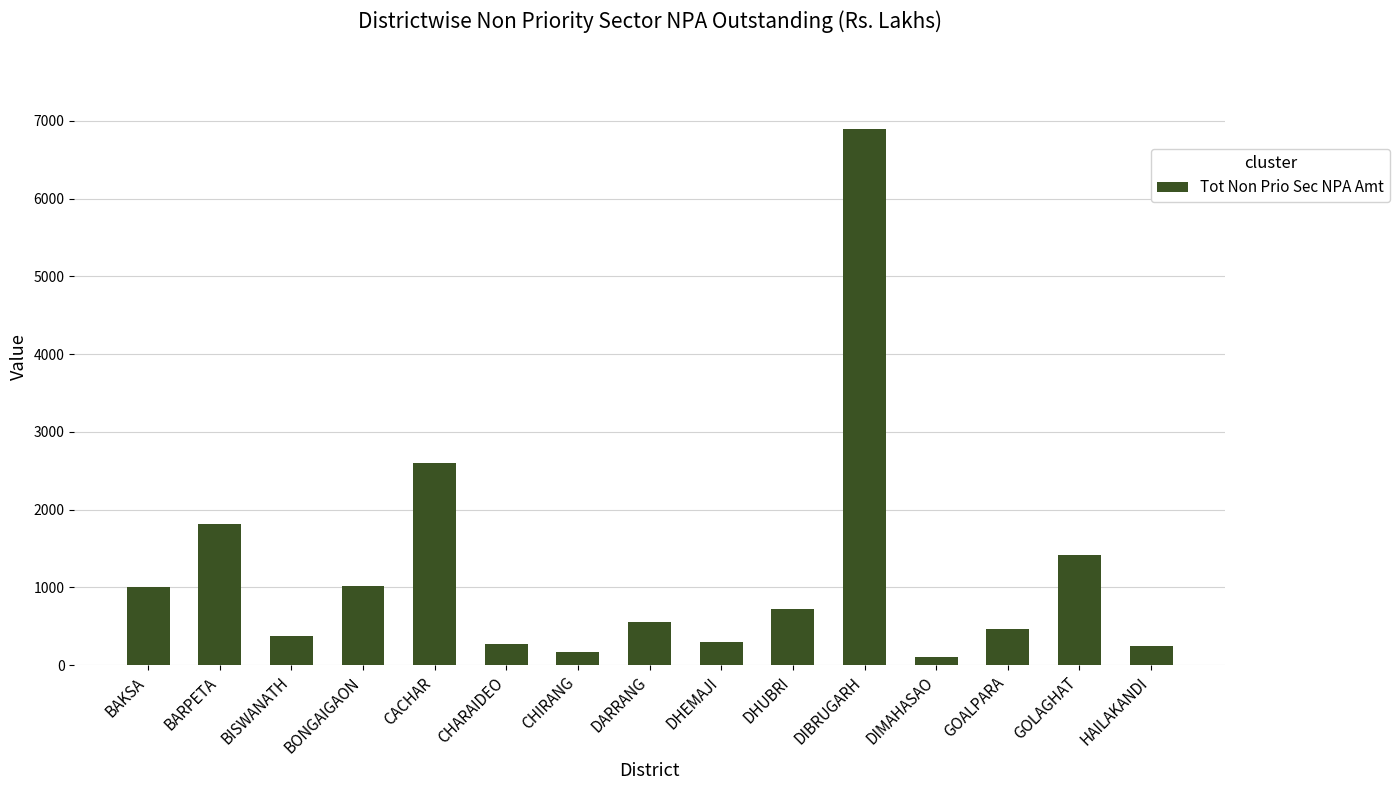

Which has a higher value, GOALPARA or DHUBRI?

DHUBRI